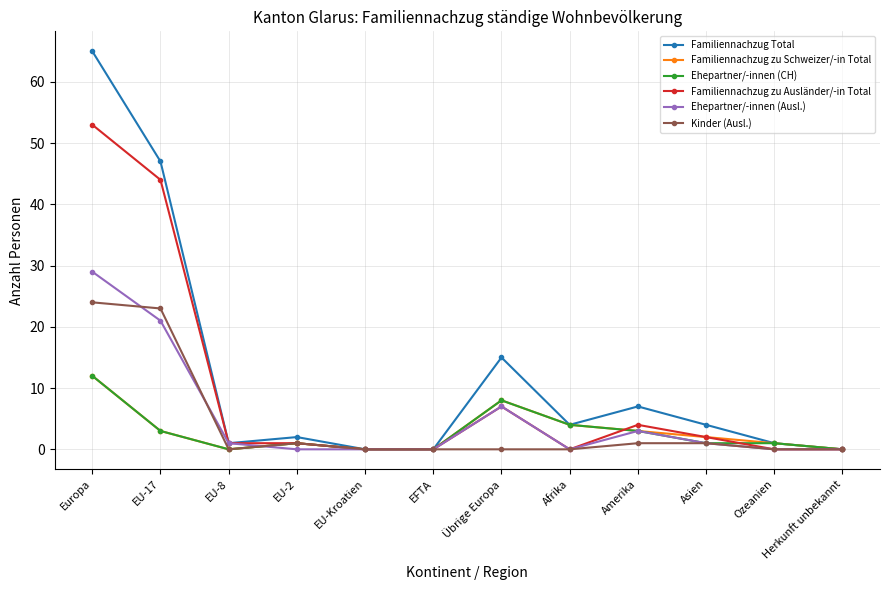

Which category has the highest value in the Ehepartner/-innen (CH) series?

Europa